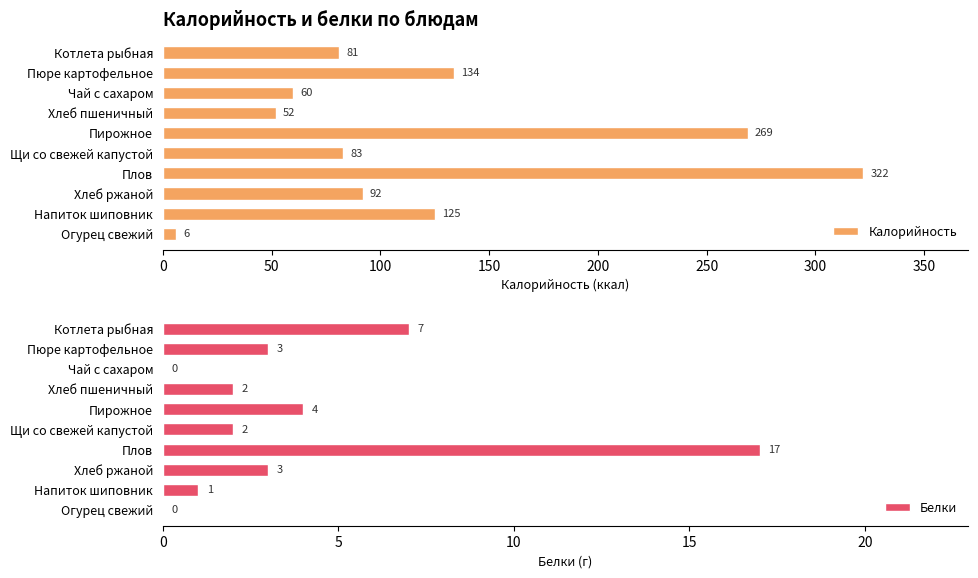

What value does the Калорийность series have at Чай с сахаром?

60